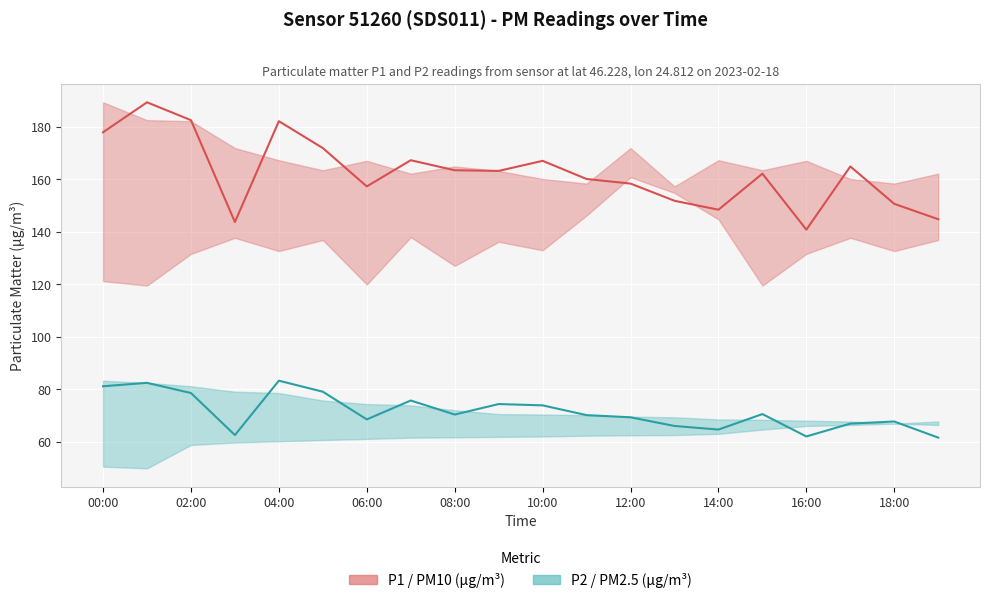

At how many categories does at least one series exceed 112?

20